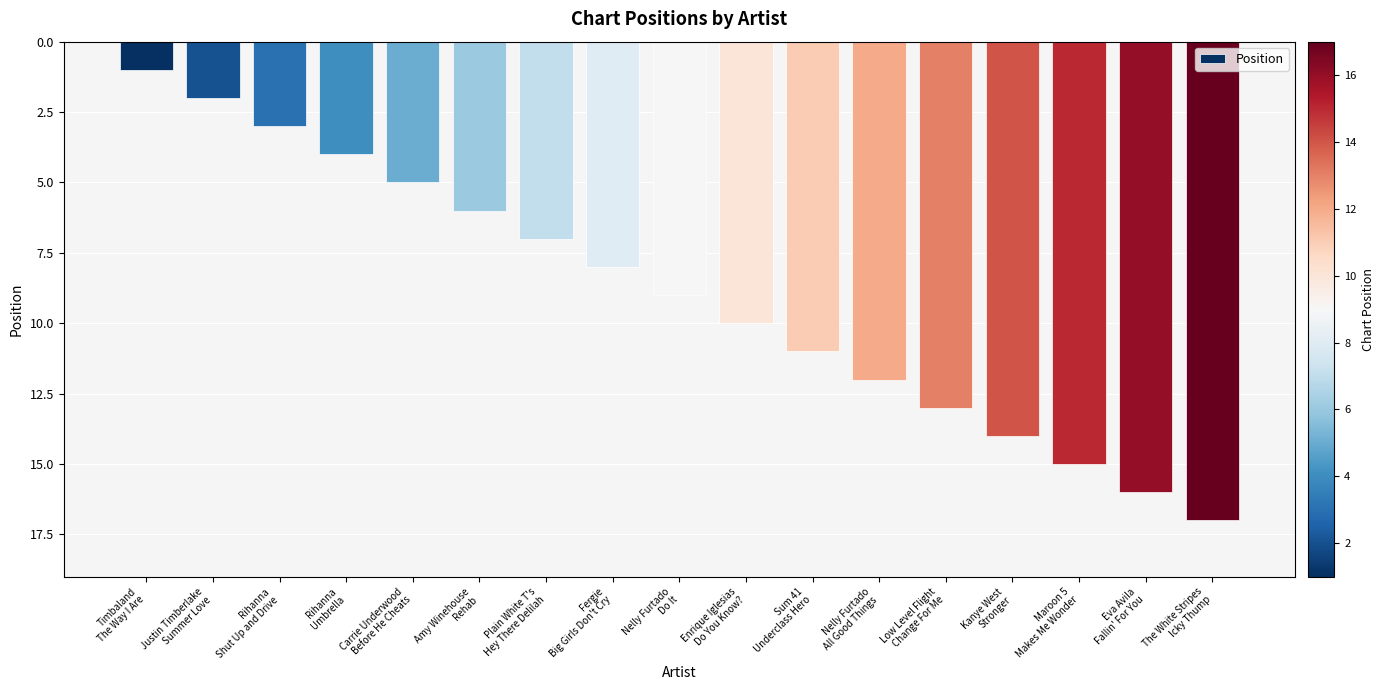

How many bars are there in total?

17